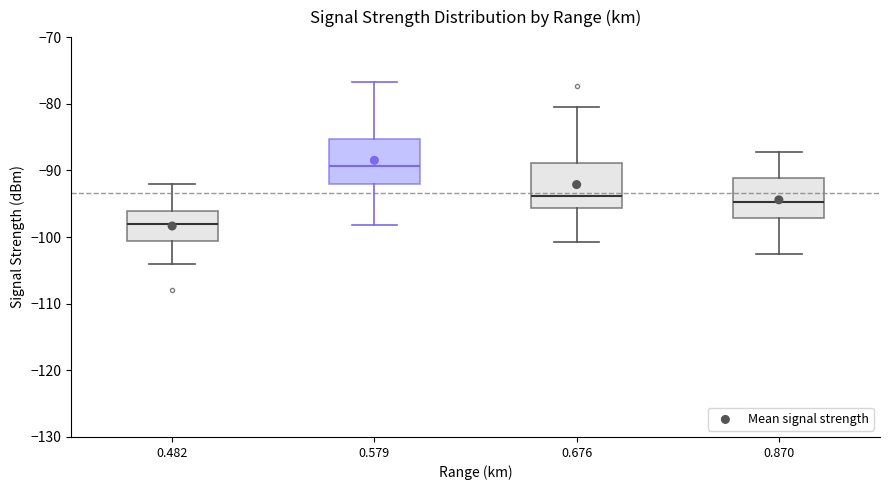

Where is the upper edge of the box at x = 0.676 on the y-axis? The values are not printed on the chart, so give them approximately, as read against the axis.

-89